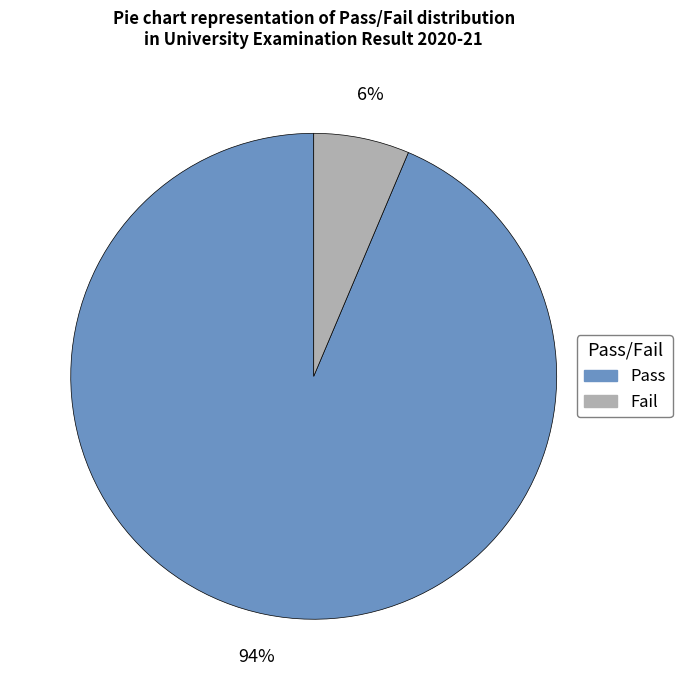

Between Pass and Fail, which is larger?

Pass